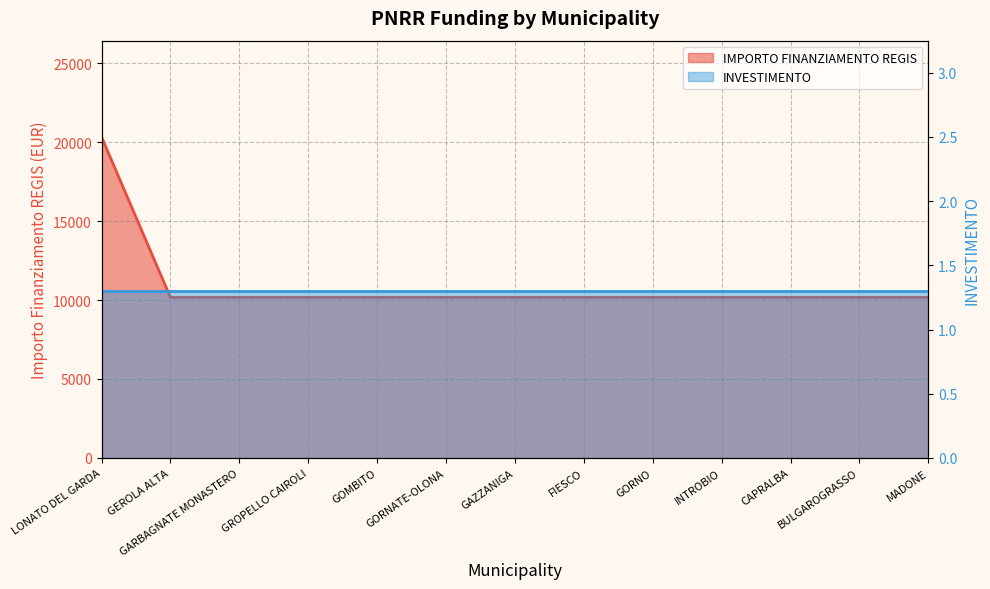

Reading right to left, transcribe all the data shown in this chart.

MADONE=10172	BULGAROGRASSO=10172	CAPRALBA=10172	INTROBIO=10172	GORNO=10172	FIESCO=10172	GAZZANIGA=10172	GORNATE-OLONA=10172	GOMBITO=10172	GROPELLO CAIROLI=10172	GARBAGNATE MONASTERO=10172	GEROLA ALTA=10172	LONATO DEL GARDA=20344